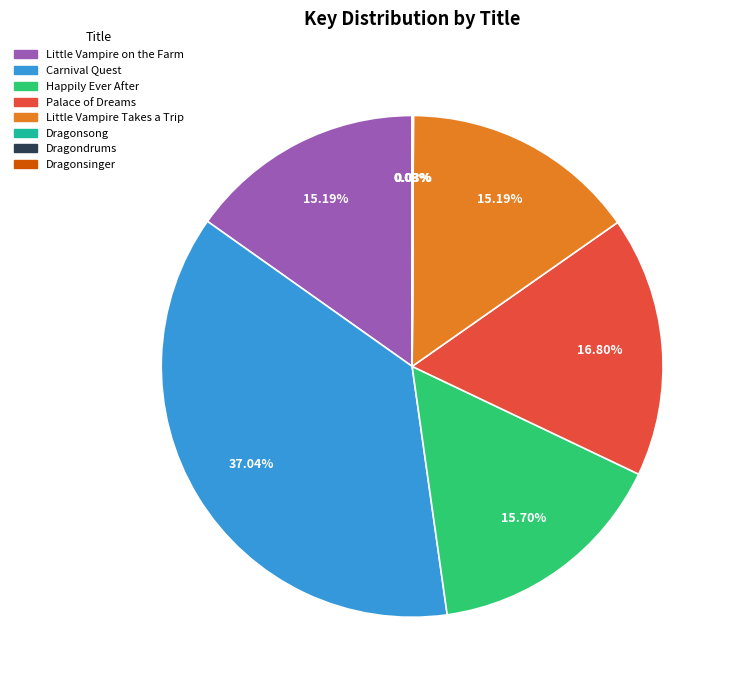

What is the largest slice in the pie chart?

Carnival Quest